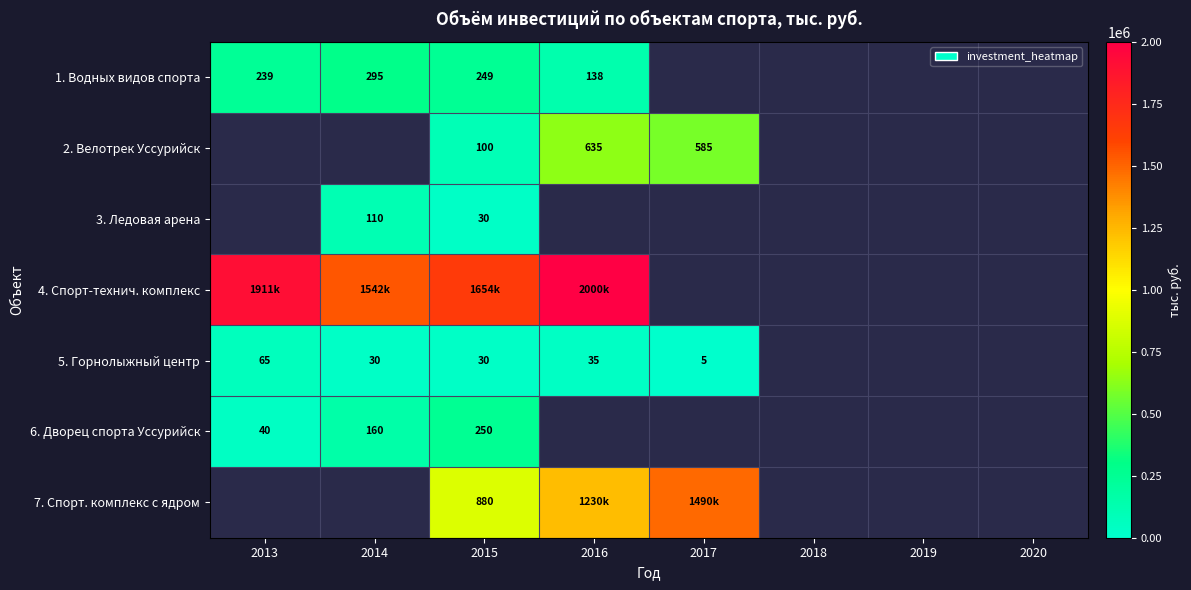

Is it true that 6. Дворец спорта Уссурийск equals 160 at 2014?

True